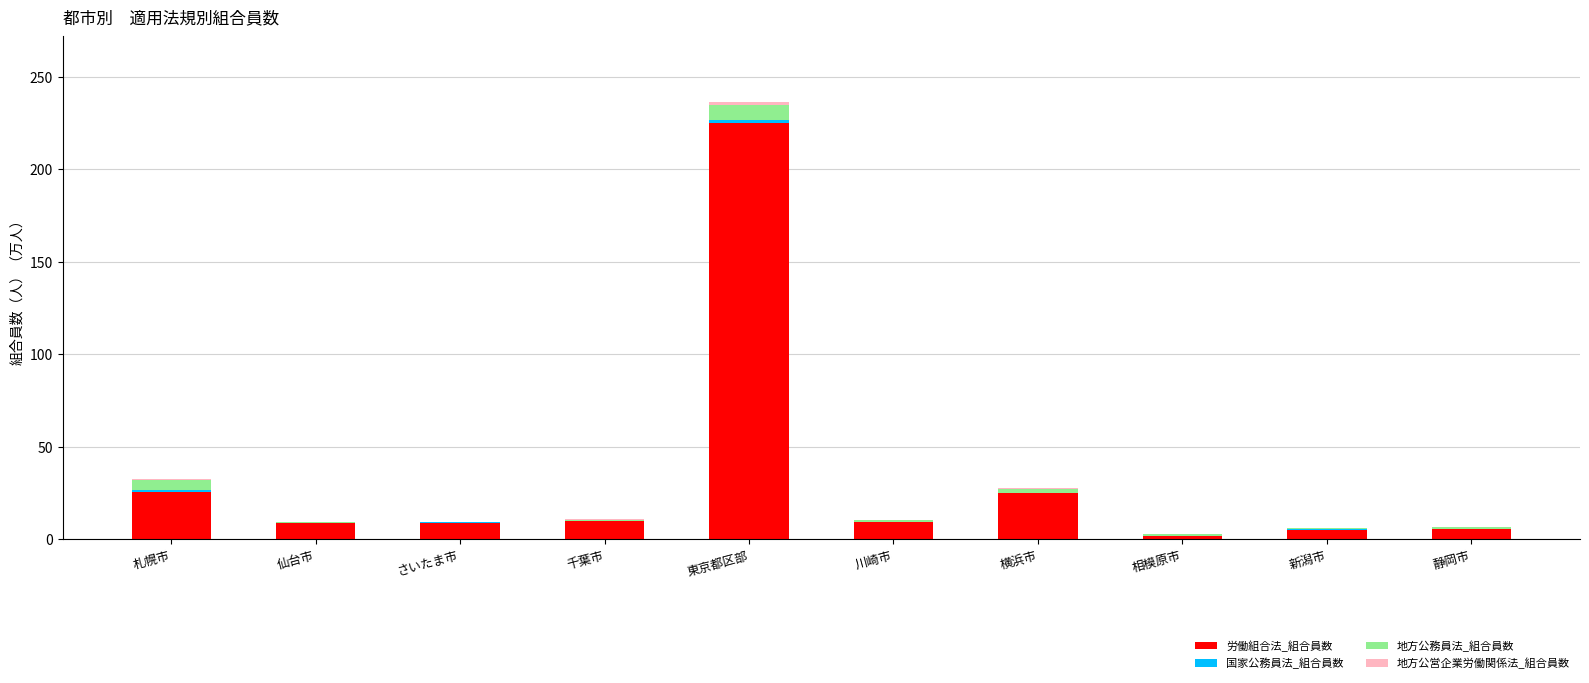

What is the highest value of the 労働組合法_組合員数 series?

225.2